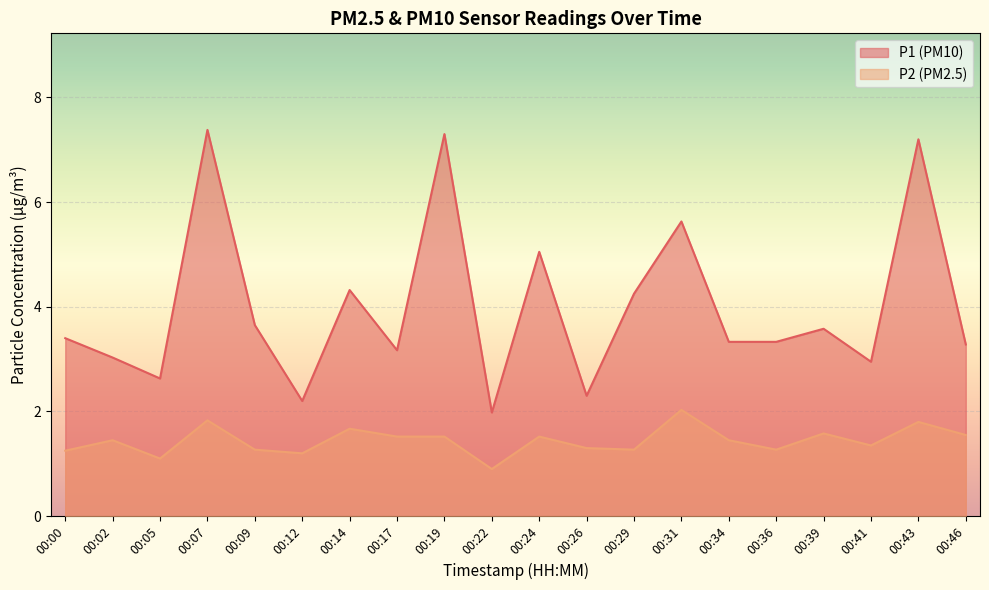

What is the difference between the P1 values at 00:05 and 00:26?

0.3